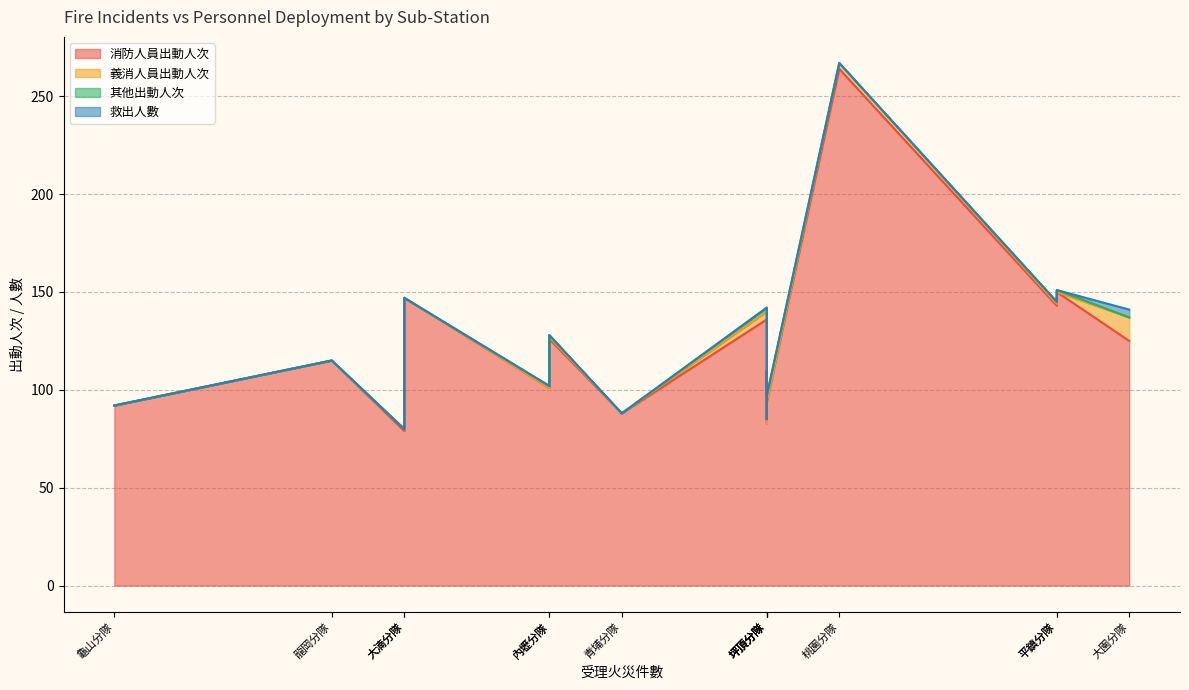

What are all the series names shown in the legend?

消防人員出動人次, 義消人員出動人次, 其他出動人次, 救出人數